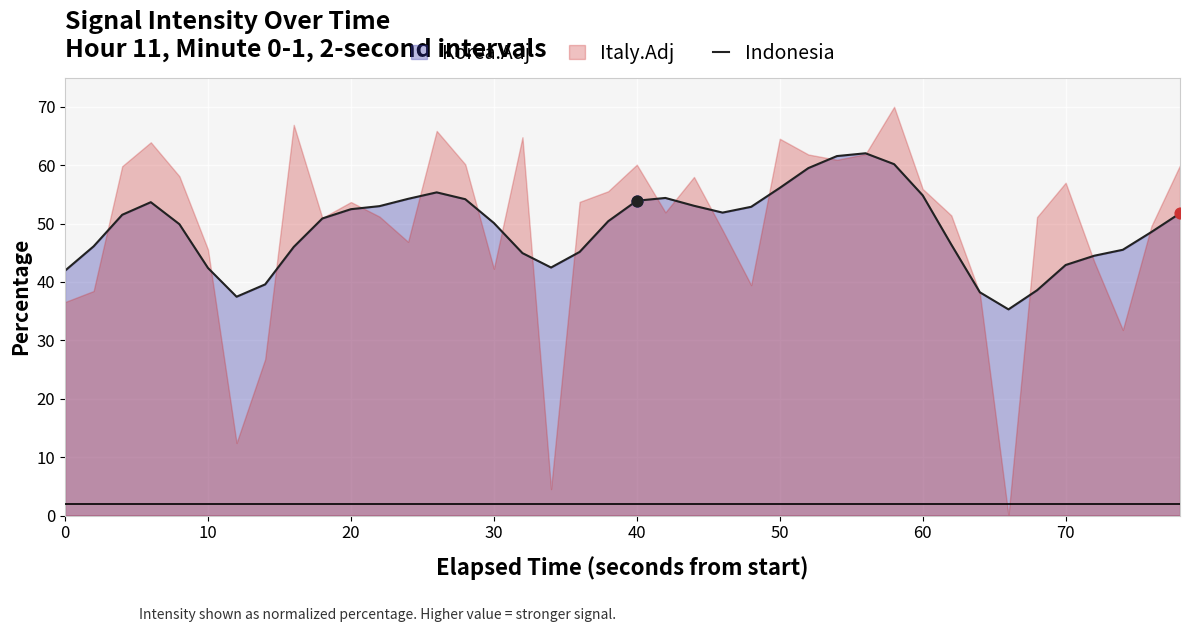

True or false: Indonesia has a value of 54.8 at 60.

True